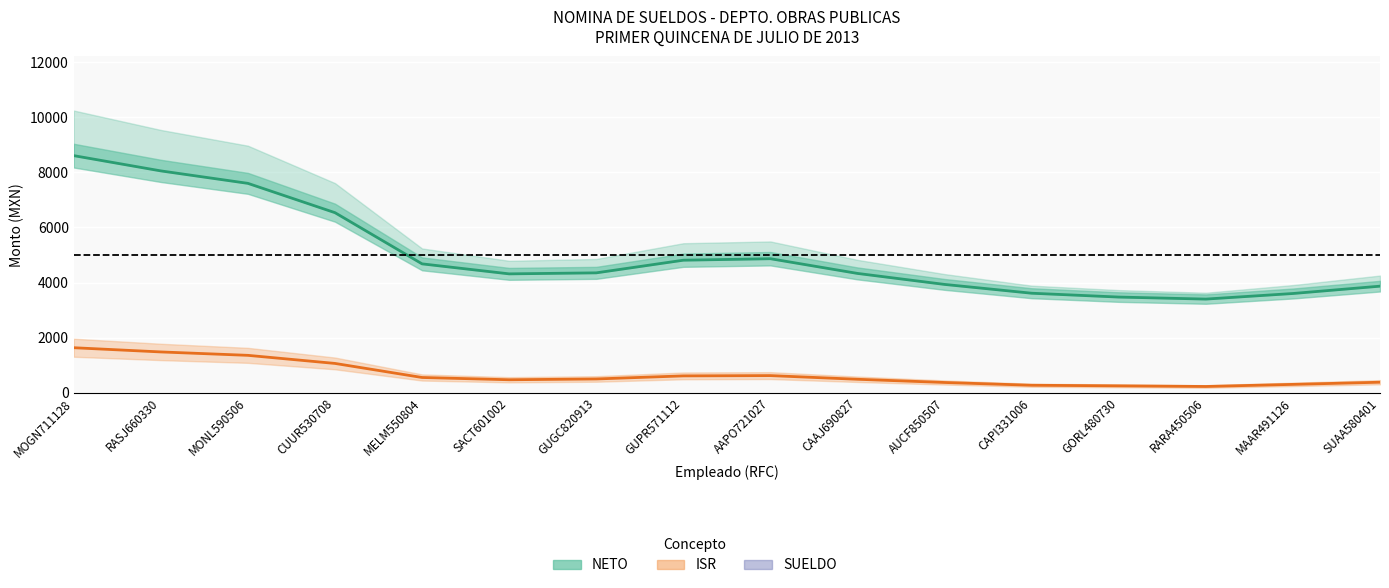

Is it true that ISR equals 1482.7 at RASJ660330?

True